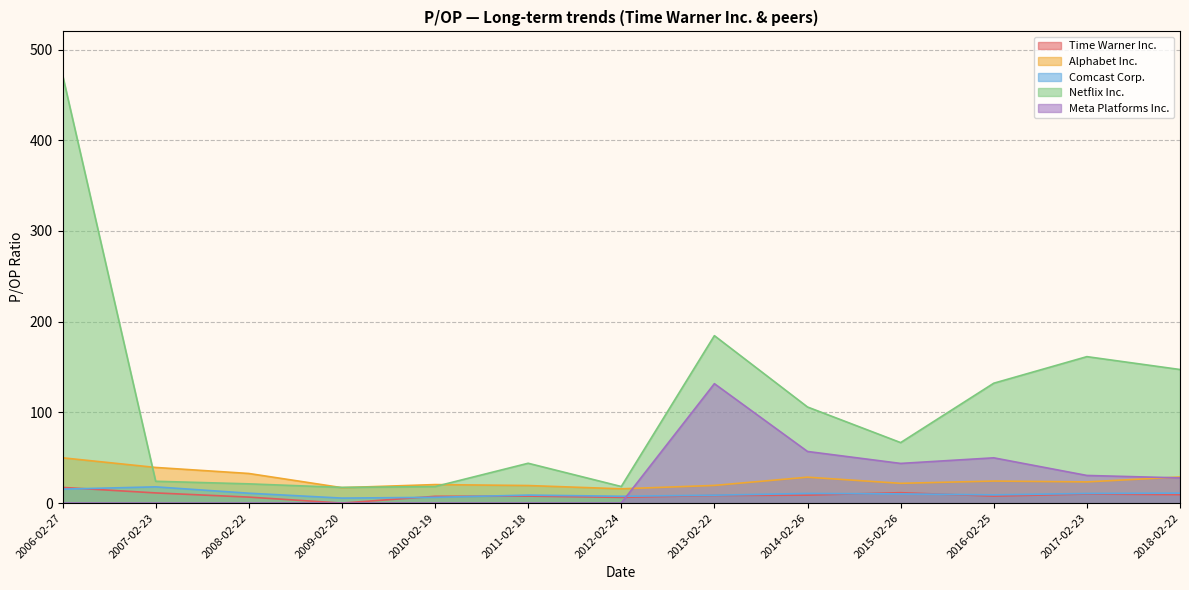

How many categories are shown in the chart?

13